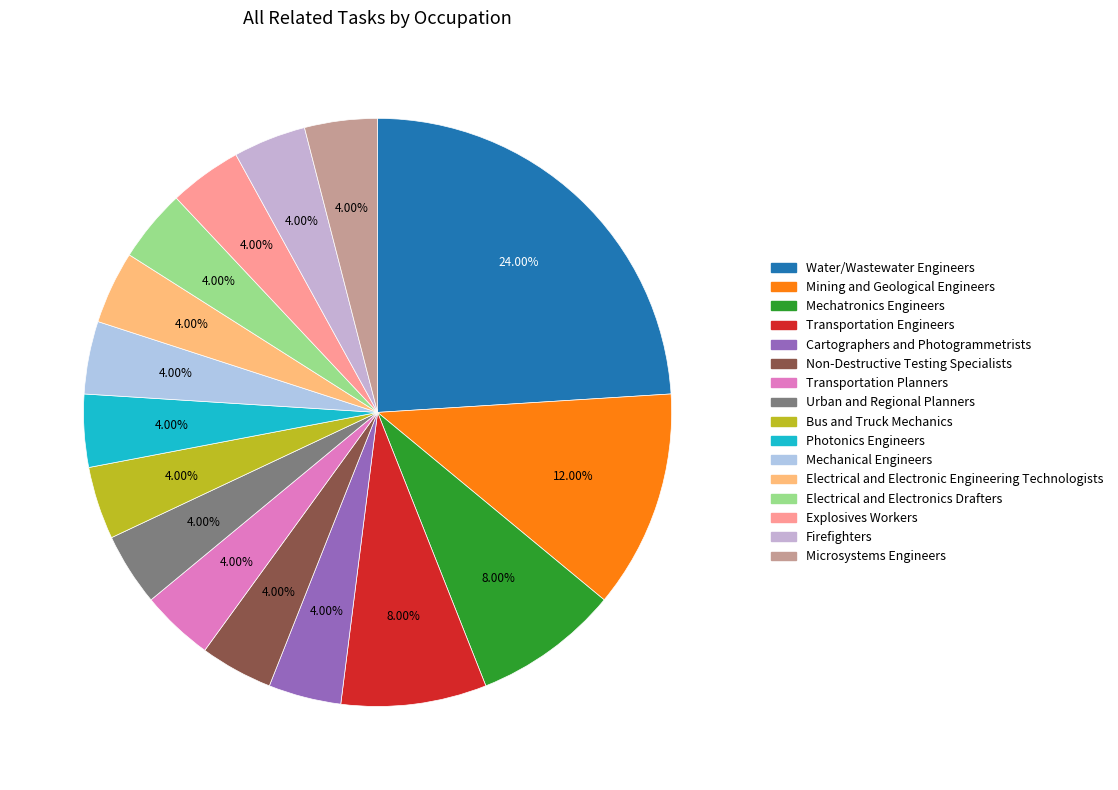

What percentage do Microsystems Engineers and Electrical and Electronics Drafters together represent?

8.0%